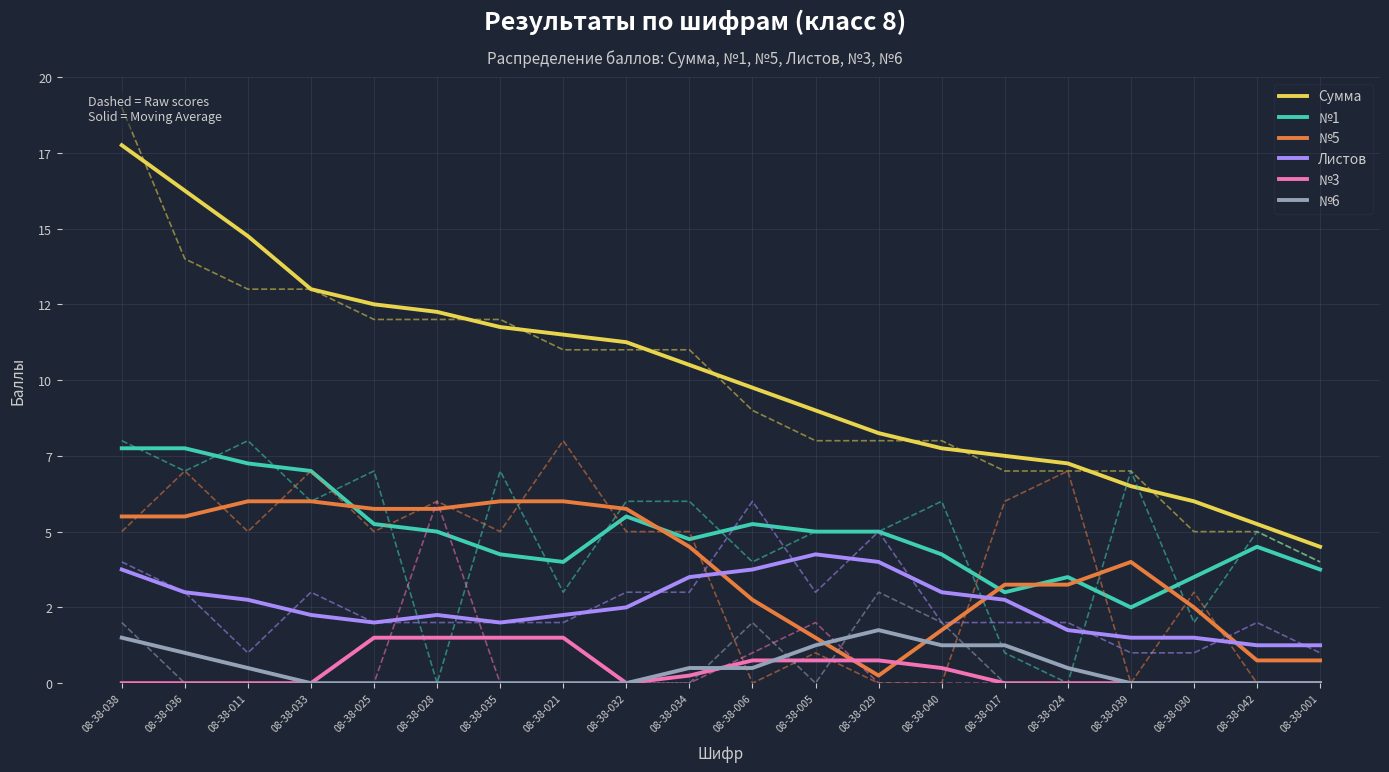

What is the spread (max minus min) of values at 08-38-011?

14.8